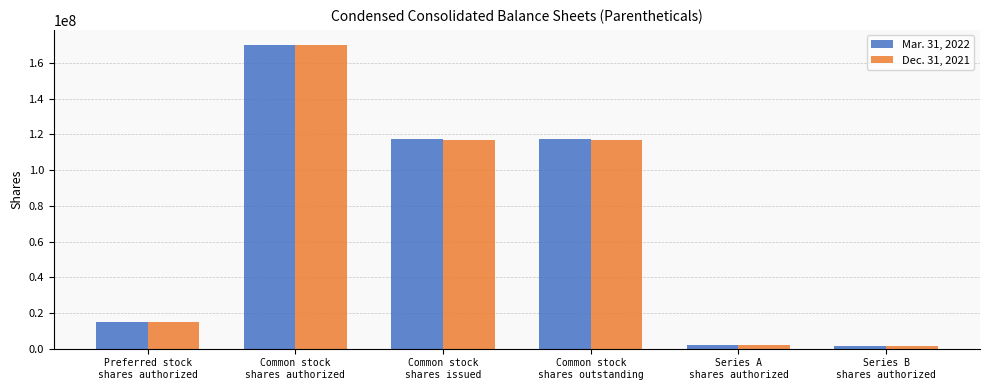

What is the maximum value for Mar. 31, 2022?

170000000